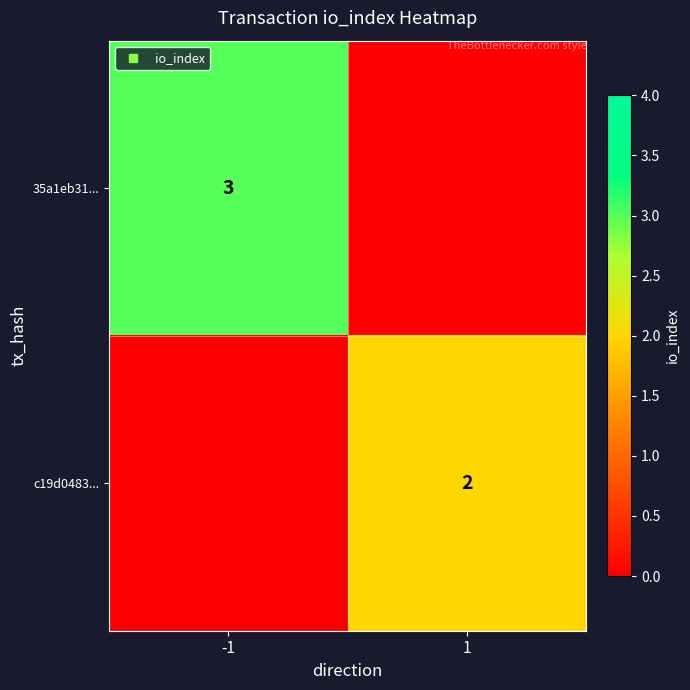

Is it true that c19d0483... equals 2 at 1?

True